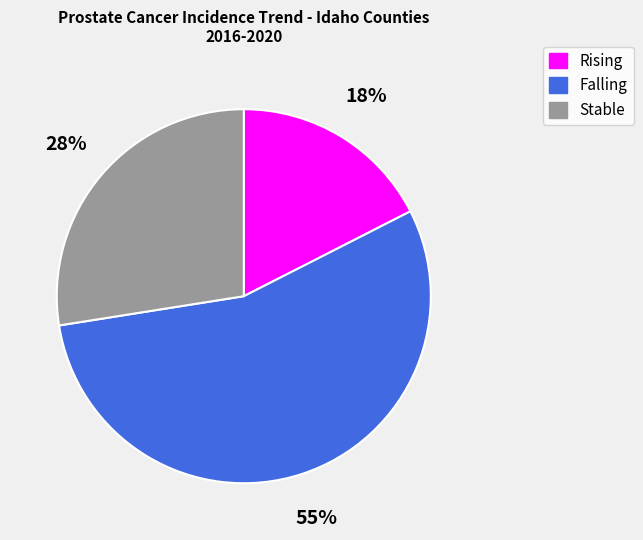

To the nearest percent, what is the average slice percentage?

33%